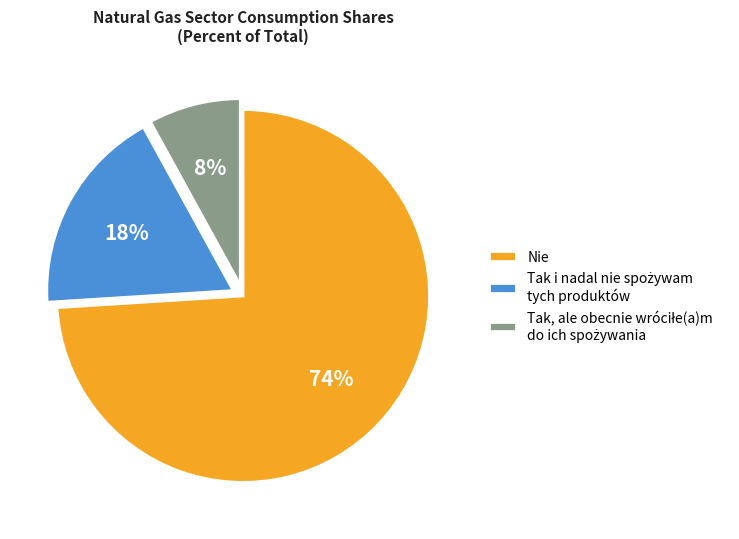

To the nearest percent, what percentage of the pie is Nie?

74%